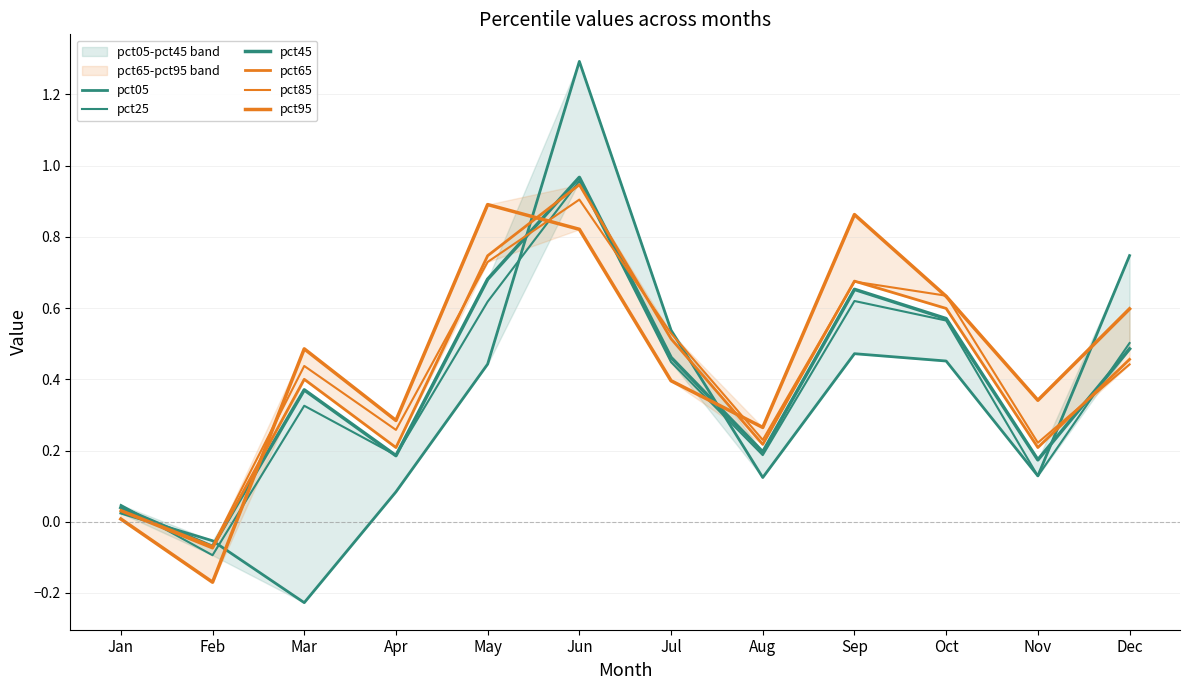

Reading left to right, transcribe all the data shown in this chart.

pct05: Jan=0.0	Feb=-0.1	Mar=-0.2	Apr=0.1	May=0.4	Jun=1.3	Jul=0.5	Aug=0.1	Sep=0.5	Oct=0.5	Nov=0.1	Dec=0.7
pct25: Jan=0.0	Feb=-0.1	Mar=0.3	Apr=0.2	May=0.6	Jun=1.0	Jul=0.4	Aug=0.2	Sep=0.6	Oct=0.6	Nov=0.1	Dec=0.5
pct45: Jan=0.0	Feb=-0.1	Mar=0.4	Apr=0.2	May=0.7	Jun=1.0	Jul=0.5	Aug=0.2	Sep=0.7	Oct=0.6	Nov=0.2	Dec=0.5
pct65: Jan=0.0	Feb=-0.1	Mar=0.4	Apr=0.2	May=0.7	Jun=0.9	Jul=0.5	Aug=0.2	Sep=0.7	Oct=0.6	Nov=0.2	Dec=0.5
pct85: Jan=0.0	Feb=-0.1	Mar=0.4	Apr=0.3	May=0.7	Jun=0.9	Jul=0.5	Aug=0.2	Sep=0.7	Oct=0.6	Nov=0.2	Dec=0.4
pct95: Jan=0.0	Feb=-0.2	Mar=0.5	Apr=0.3	May=0.9	Jun=0.8	Jul=0.4	Aug=0.3	Sep=0.9	Oct=0.6	Nov=0.3	Dec=0.6